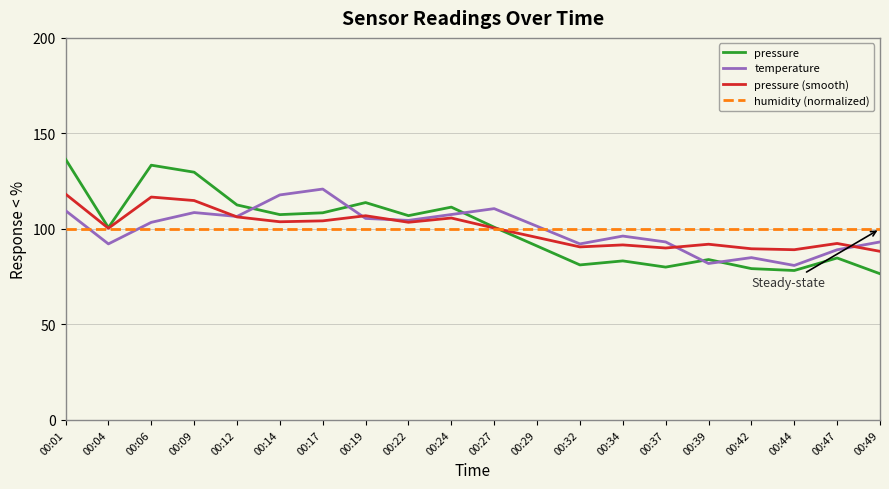

Which series has the largest range (max minus min)?

pressure